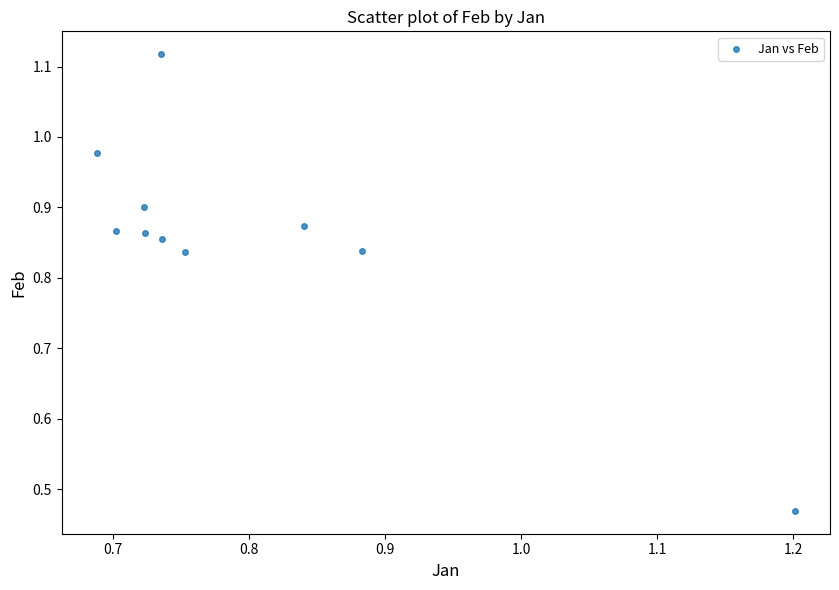

What is the range of Y values (max minus min)?

0.6